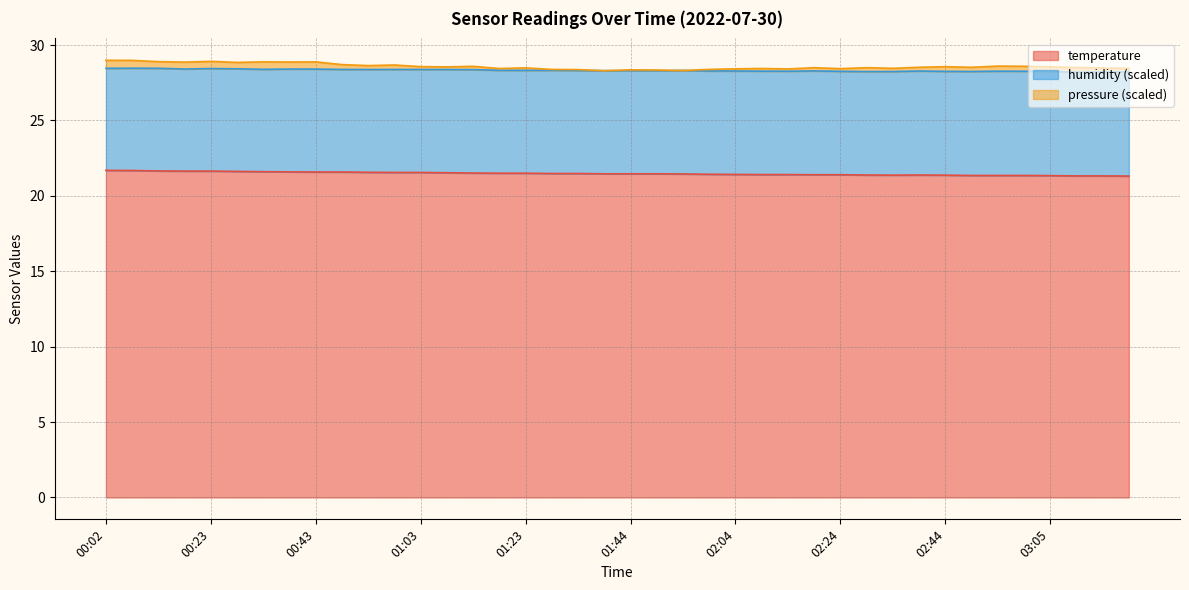

Which category has the highest value across all series?

00:02